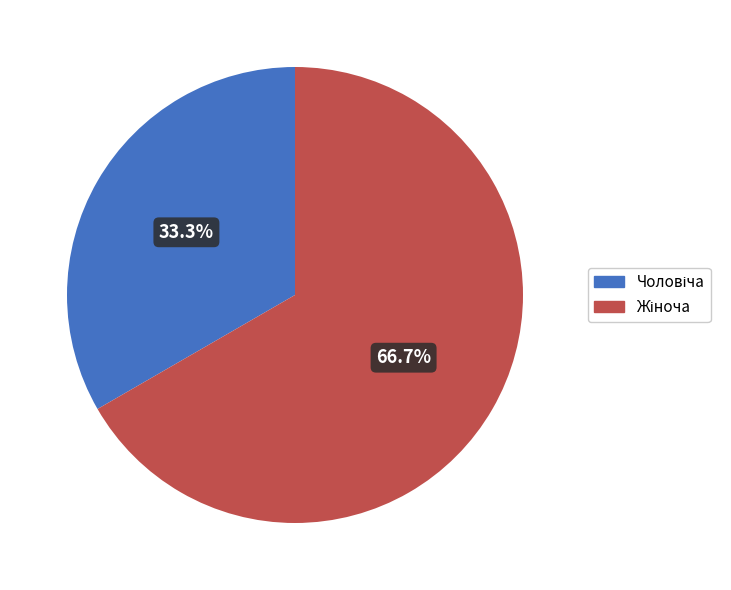

Is there any slice that represents more than half of the pie?

Yes